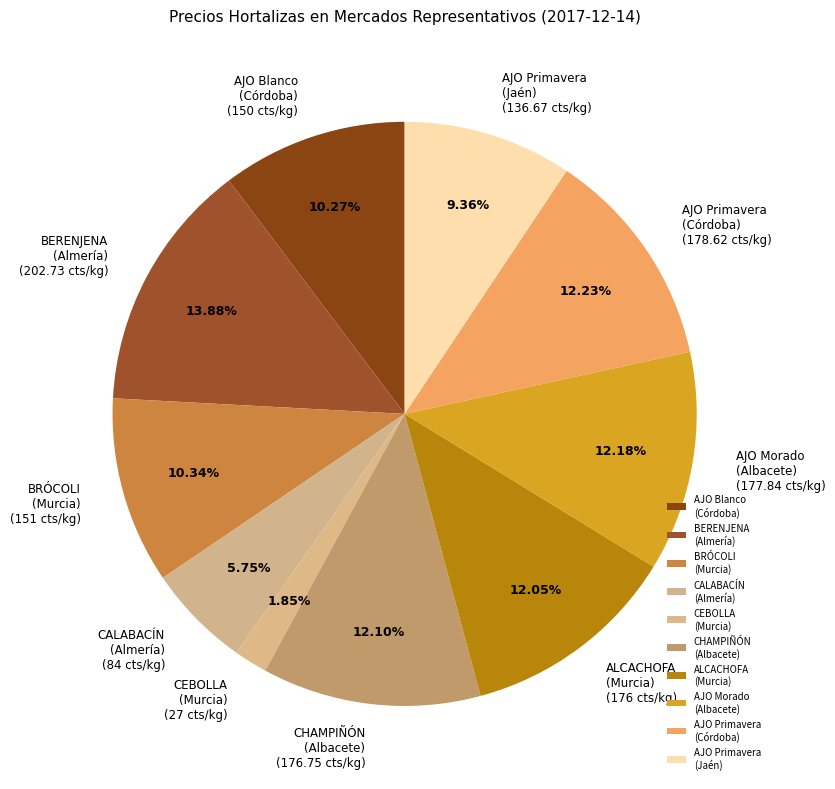

To the nearest percent, what is the difference between the largest and smallest slice percentages?

12%